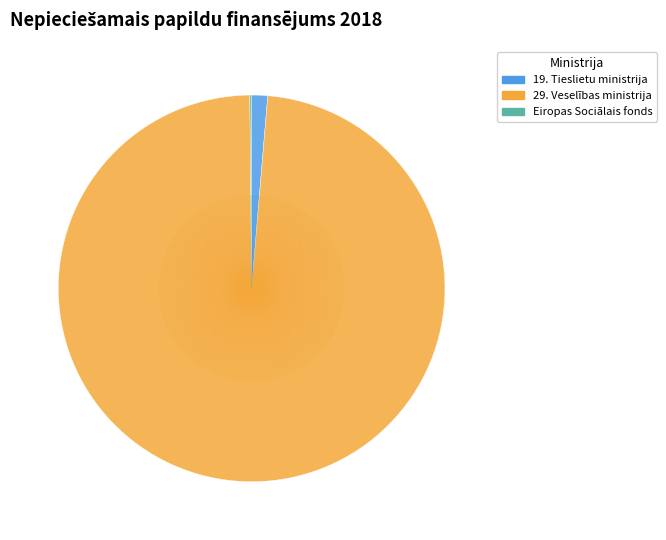

Is there any slice that represents more than half of the pie?

Yes